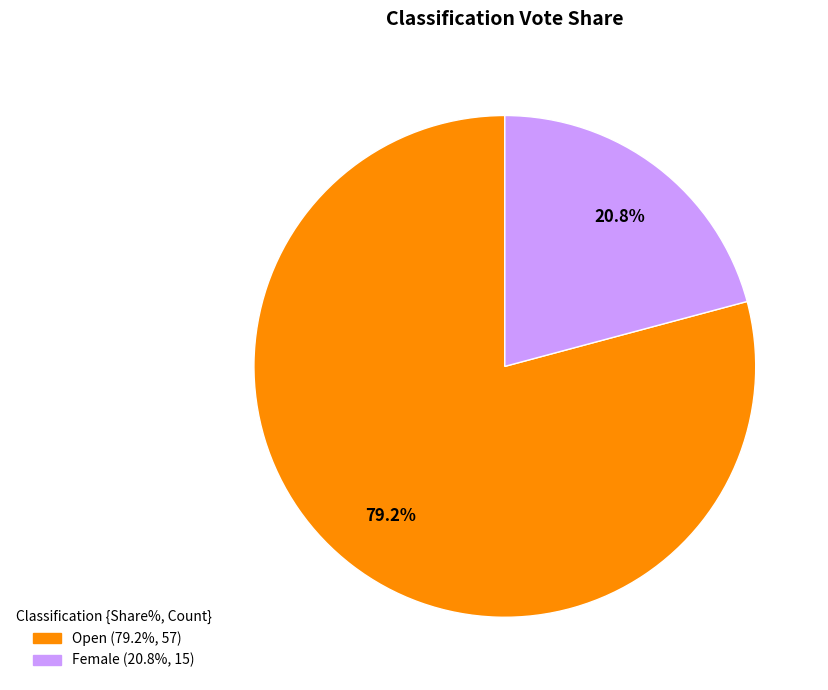

To the nearest percent, what is the difference between the largest and smallest slice percentages?

58%